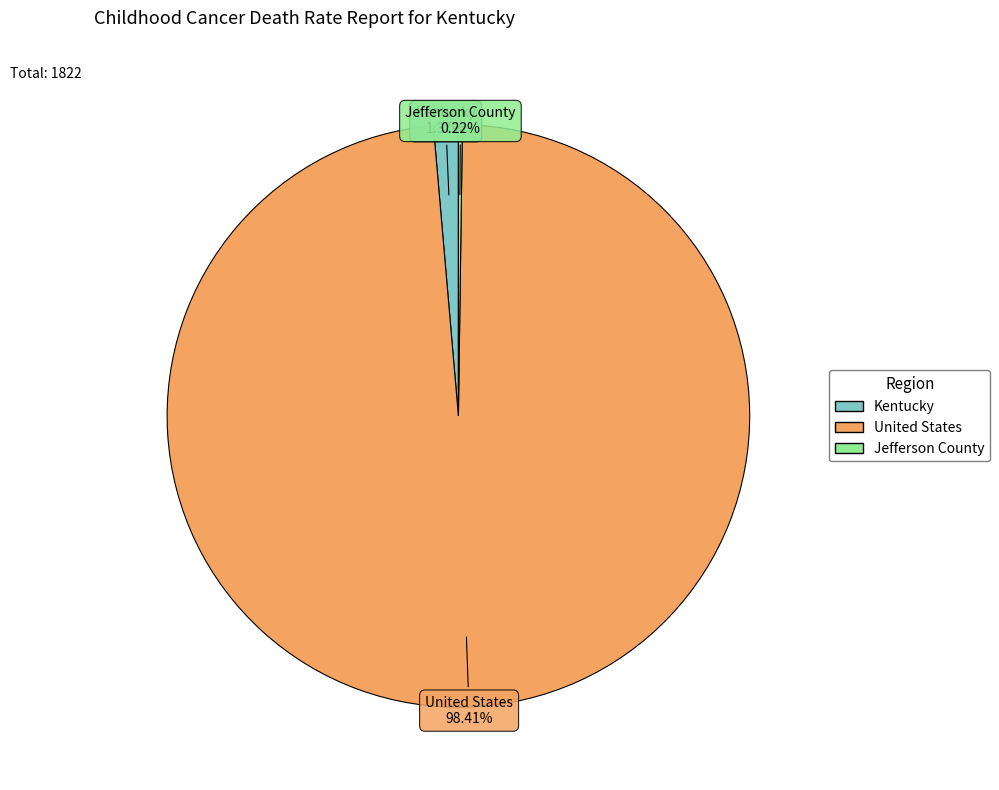

Combined, do Kentucky and United States account for over 50%?

Yes